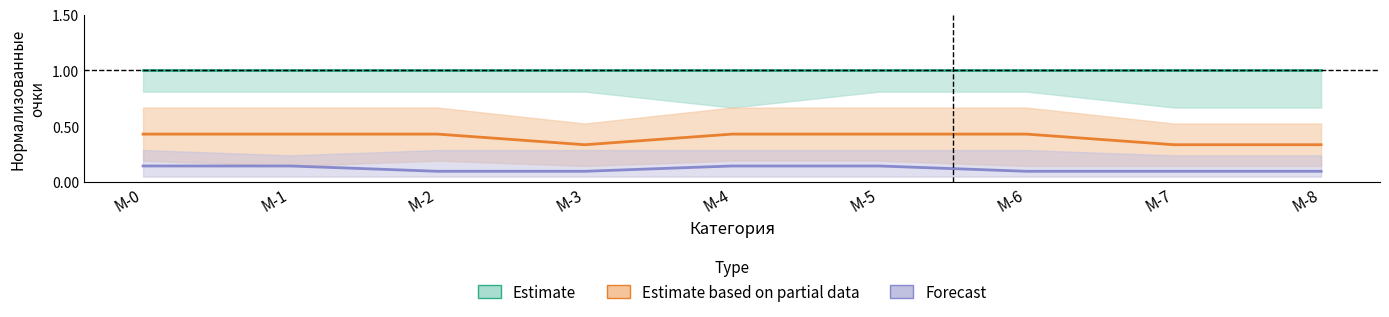

True or false: Forecast has more than 0 points higher than both neighbors.

False